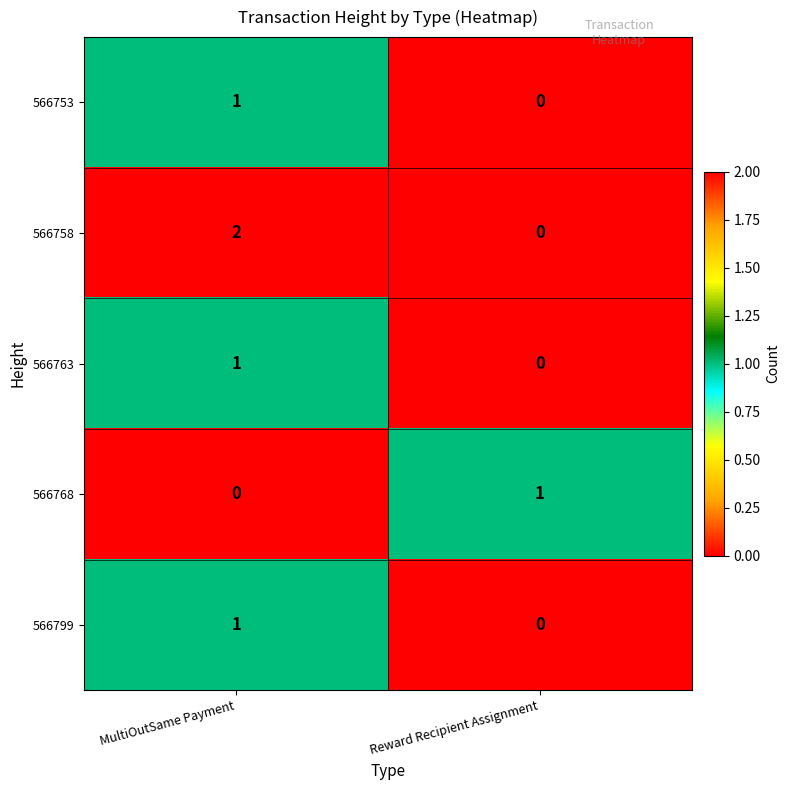

True or false: 566768 has a value of 0 at Reward Recipient Assignment.

False